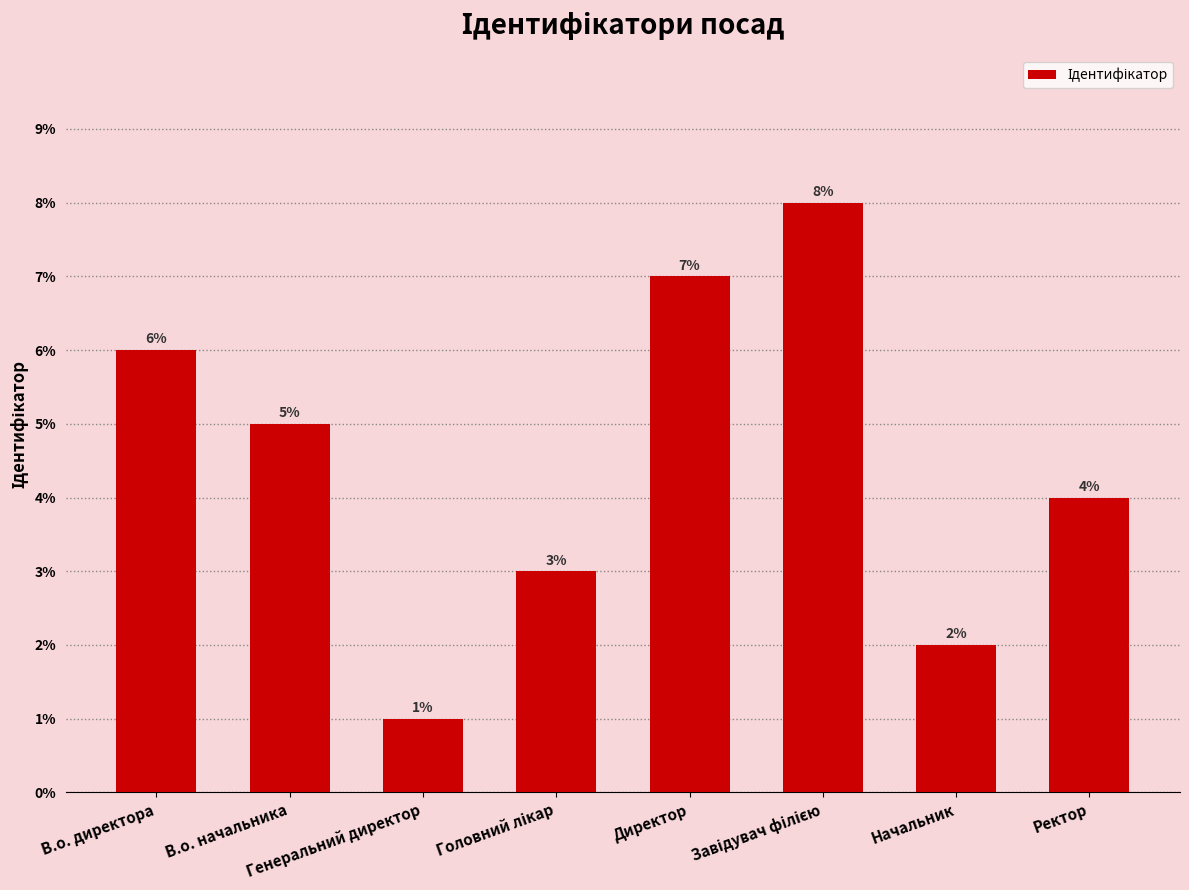

The value at В.о. начальника is 7. True or false?

False